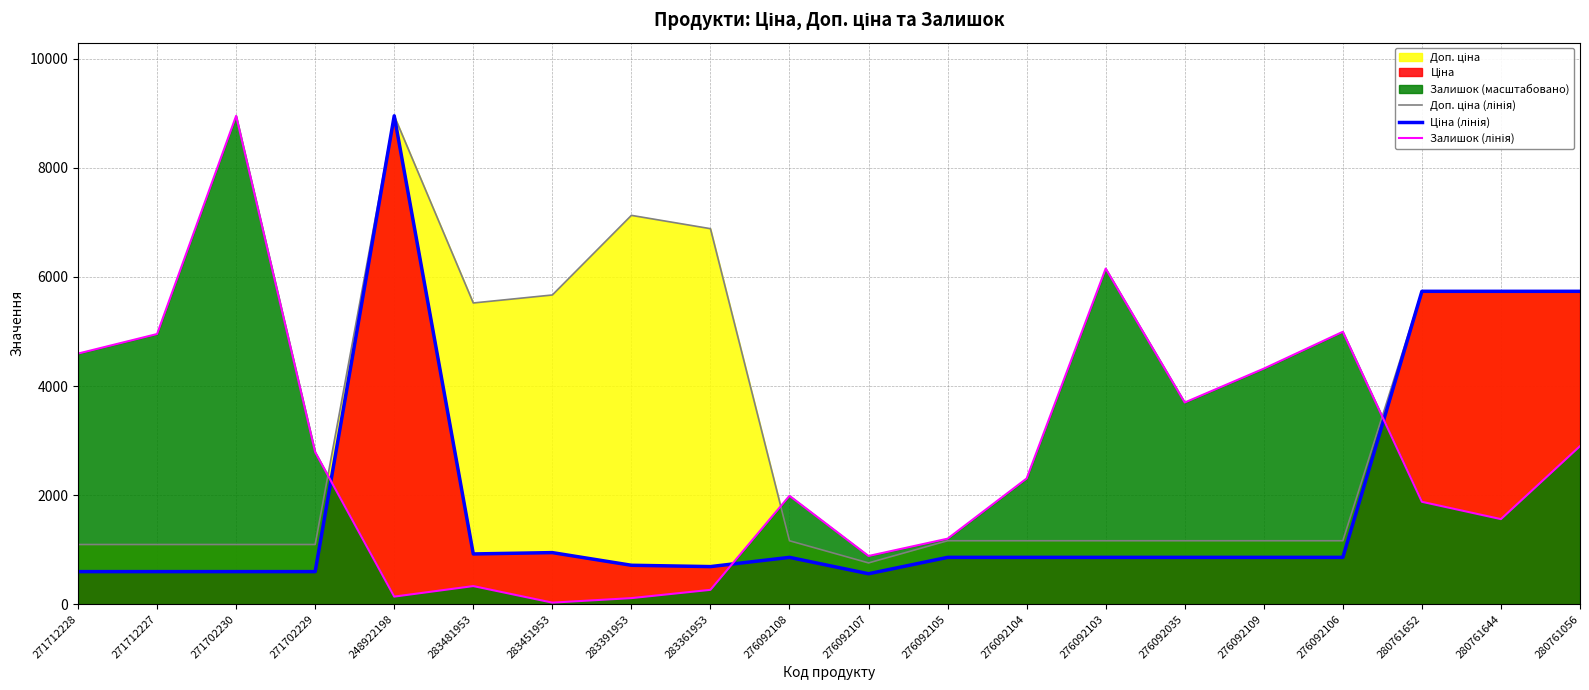

Is it true that Ціна (лінія) equals 360.8 at 283361953?

False